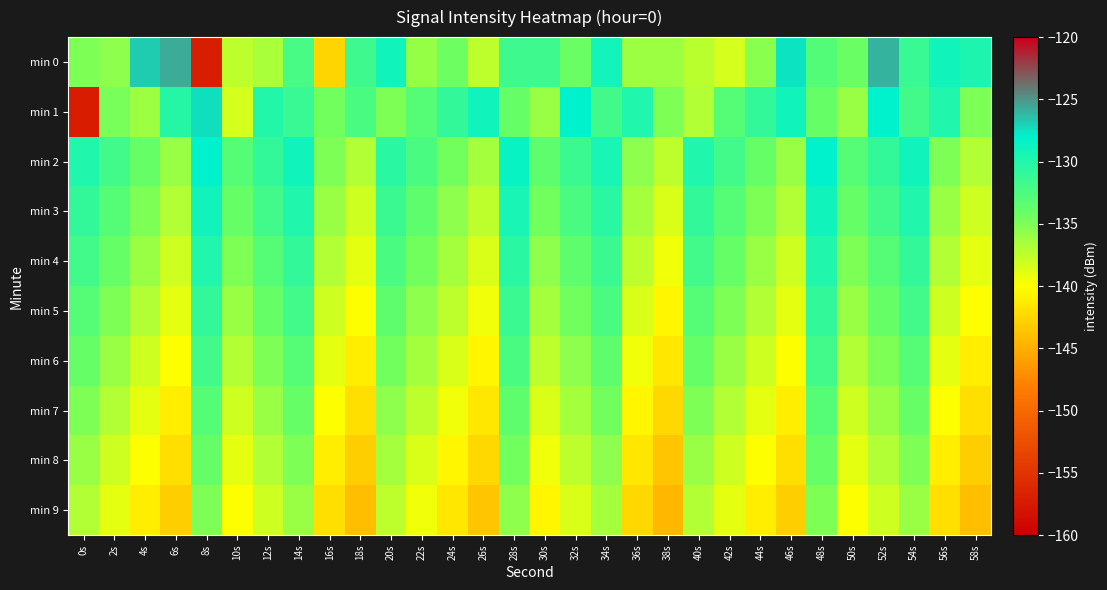

Rank the series by their maximum value, from lowest to highest.

min 9, min 8, min 7, min 6, min 5, min 4, min 3, min 2, min 1, min 0